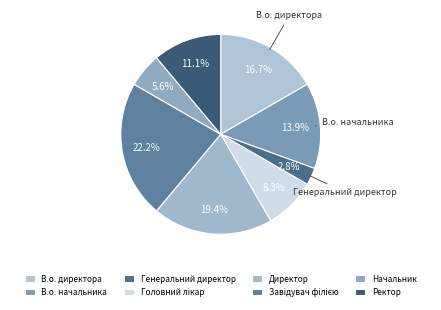

How many segments does this pie chart have?

8